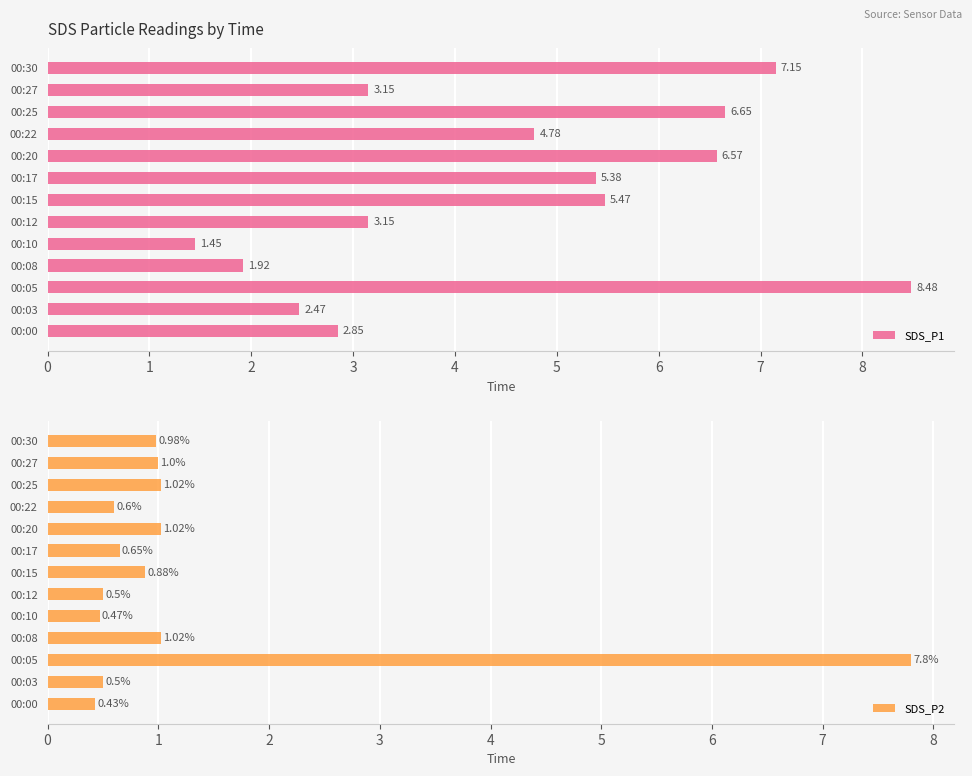

How many bars are there in total?

26